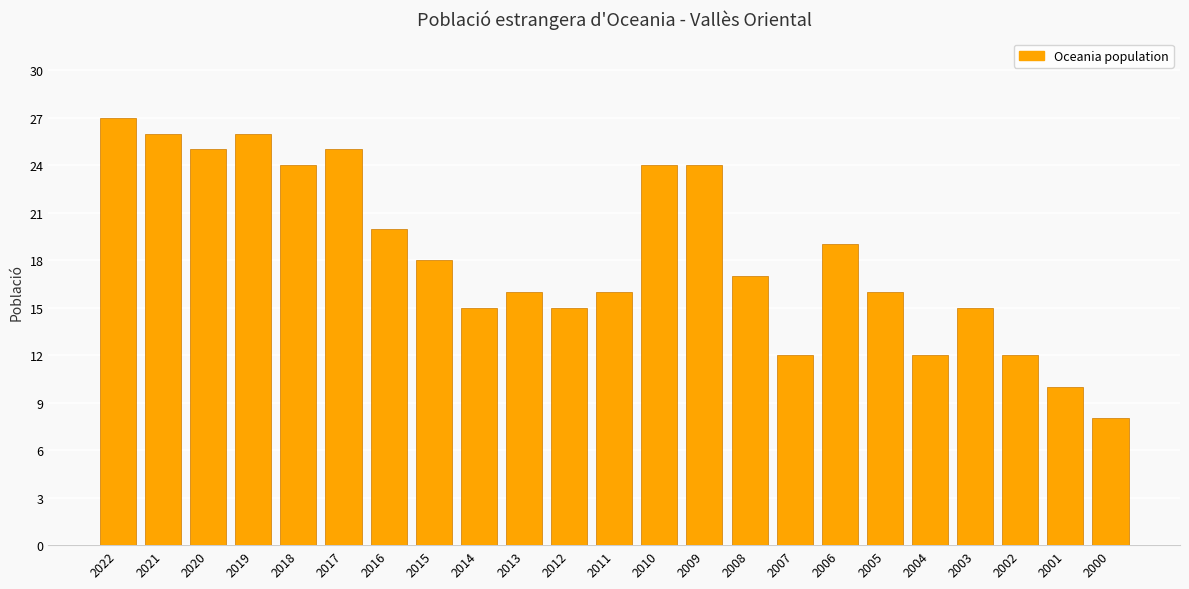

Which category has the lowest value across all series?

2000